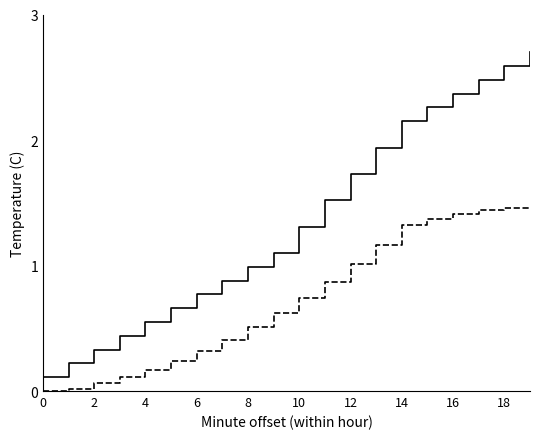

What is the greatest value displayed?

2.7